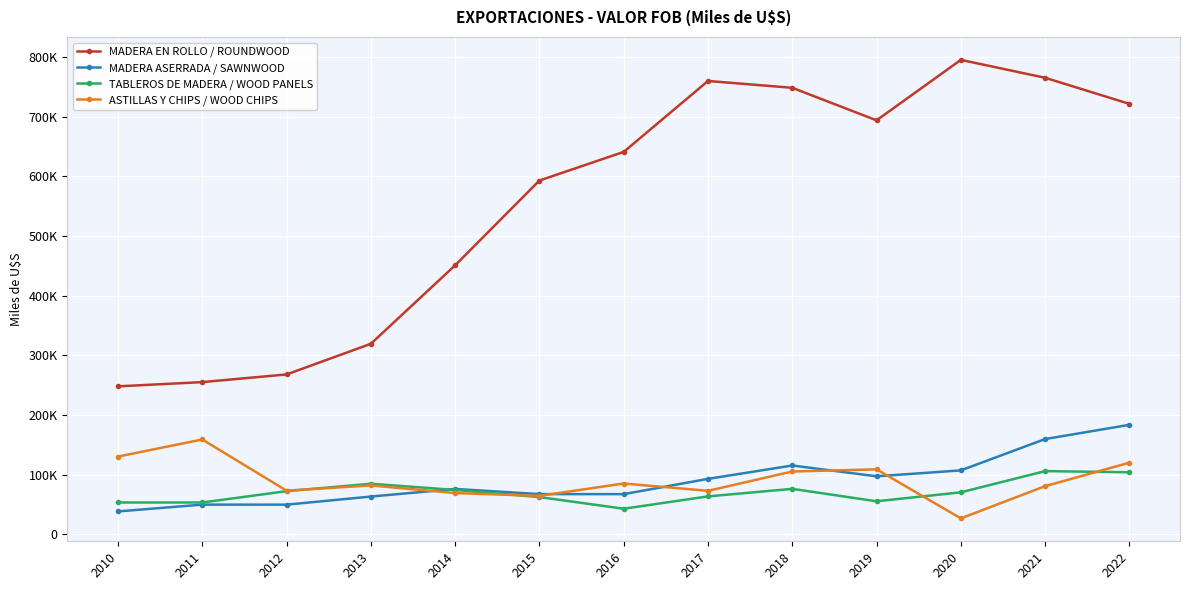

Reading left to right, what are all the values shown in this chart?

MADERA EN ROLLO / ROUNDWOOD: 2010=248025.0	2011=255110.0	2012=267964.8	2013=319262.5	2014=450753.0	2015=592769.3	2016=640732.5	2017=759543.0	2018=748082.7	2019=693620.6	2020=794882.6	2021=764909.5	2022=721176.7
MADERA ASERRADA / SAWNWOOD: 2010=38500.0	2011=49912.0	2012=49849.7	2013=63406.5	2014=76173.0	2015=67526.1	2016=67450.7	2017=93031.0	2018=115454.6	2019=97337.1	2020=107266.8	2021=159748.6	2022=183572.6
TABLEROS DE MADERA / WOOD PANELS: 2010=53490.0	2011=53493.0	2012=72462.7	2013=84892.8	2014=74476.2	2015=62565.1	2016=43013.8	2017=63676.2	2018=76312.8	2019=55497.8	2020=70518.9	2021=106035.7	2022=104103.2
ASTILLAS Y CHIPS / WOOD CHIPS: 2010=130379.0	2011=159026.0	2012=73302.0	2013=82060.0	2014=69251.0	2015=64596.2	2016=85270.8	2017=73020.8	2018=105389.3	2019=108972.8	2020=26888.0	2021=80858.1	2022=120169.7